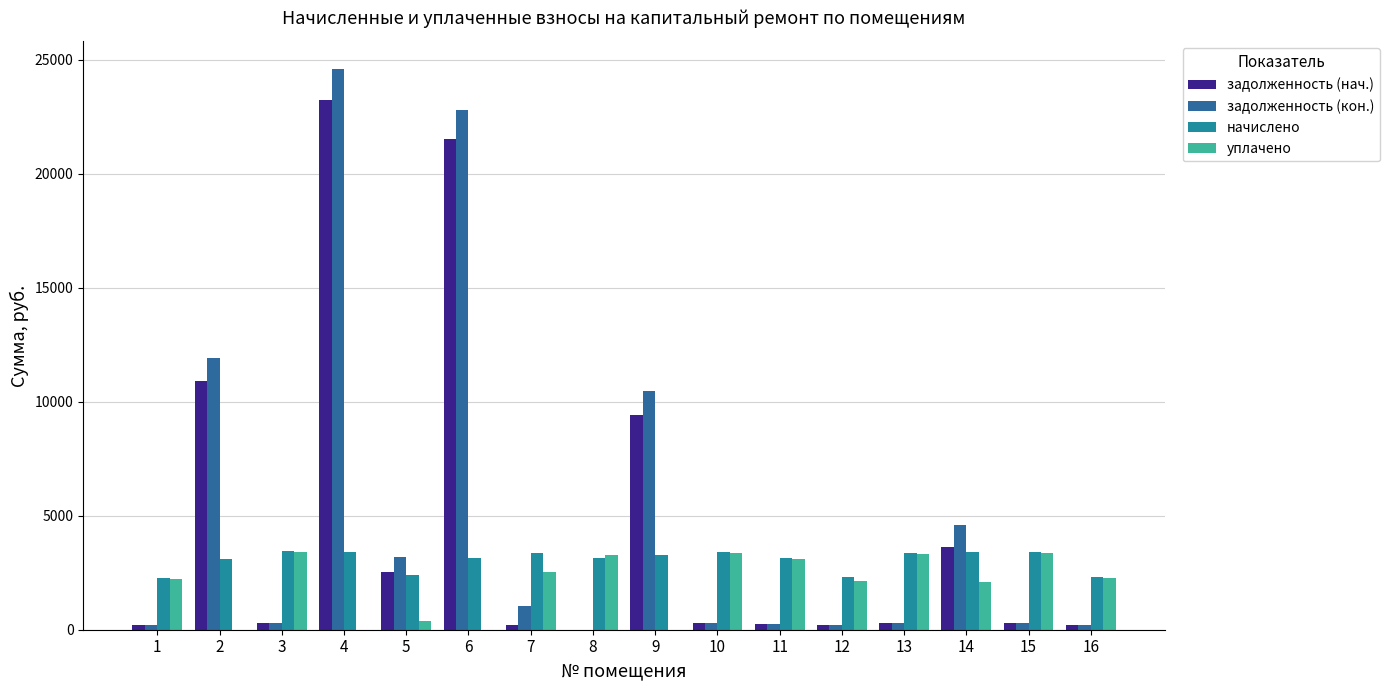

What are all the series names shown in the legend?

задолженность (нач.), задолженность (кон.), начислено, уплачено